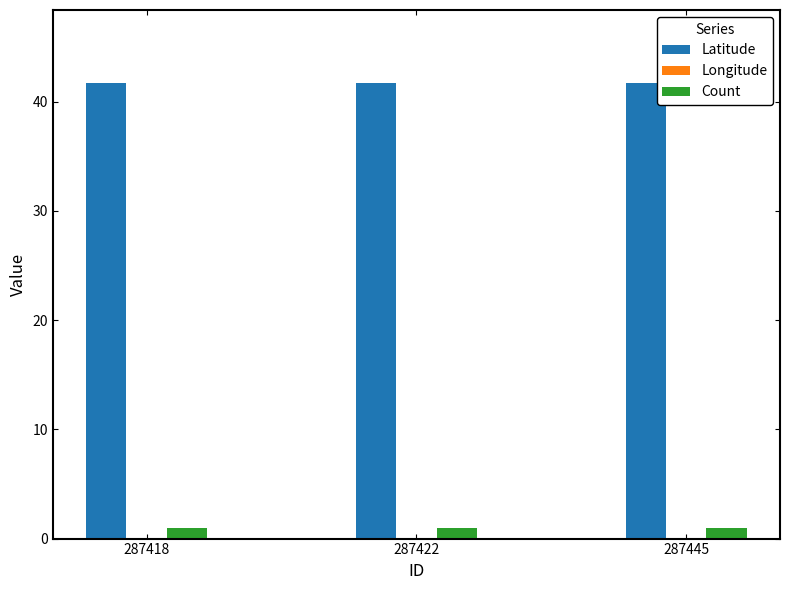

At which label does Longitude reach its peak?

287418